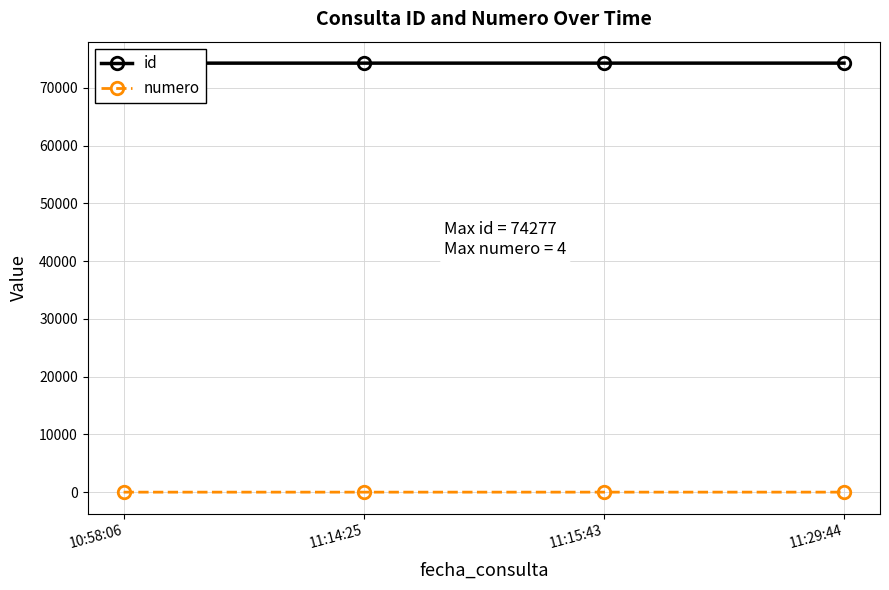

What is the label of the 2nd point from the right?

11:15:43